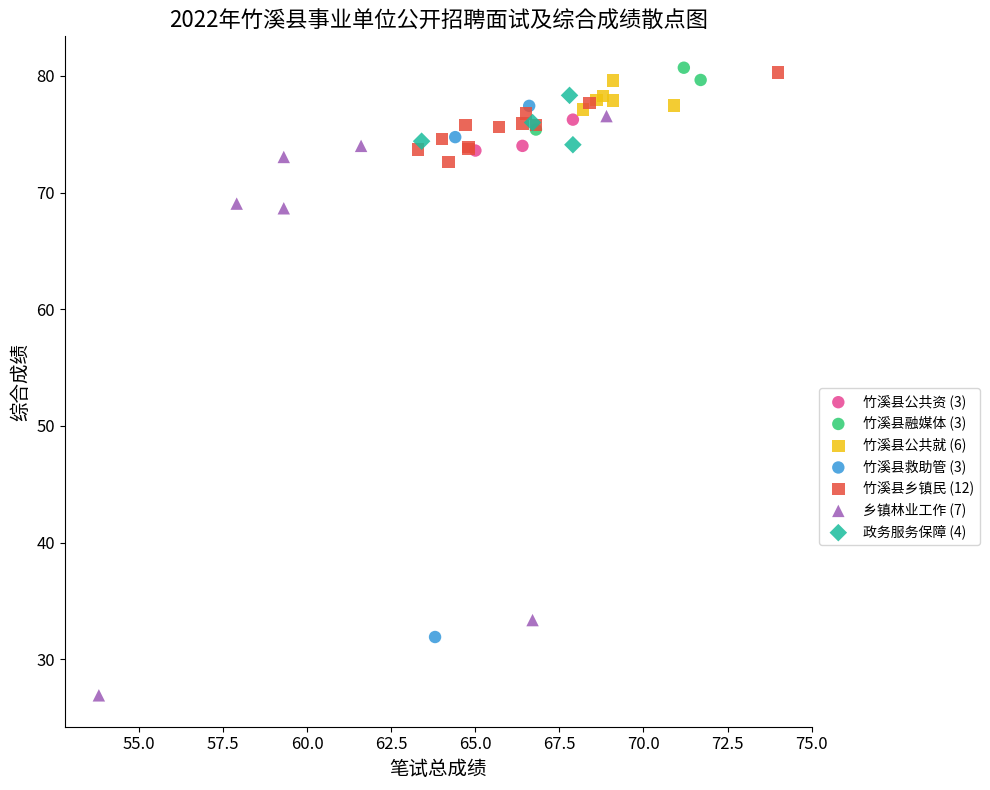

Which series reaches the minimum Y coordinate?

乡镇林业工作 (7)